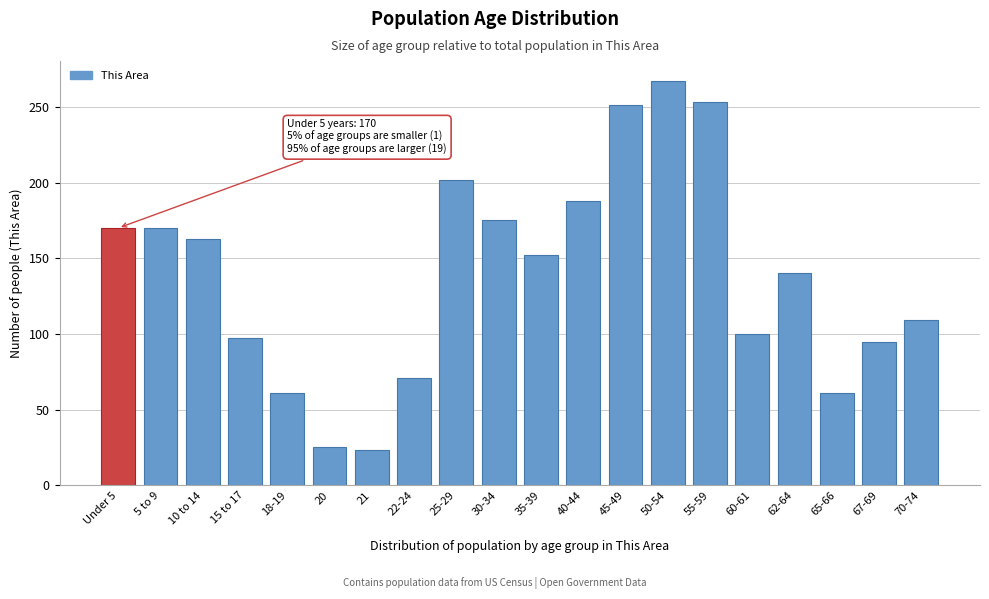

Reading left to right, what are all the values shown in this chart?

Under 5=170	5 to 9=170	10 to 14=163	15 to 17=97	18-19=61	20=25	21=23	22-24=71	25-29=202	30-34=175	35-39=152	40-44=188	45-49=251	50-54=267	55-59=253	60-61=100	62-64=140	65-66=61	67-69=95	70-74=109